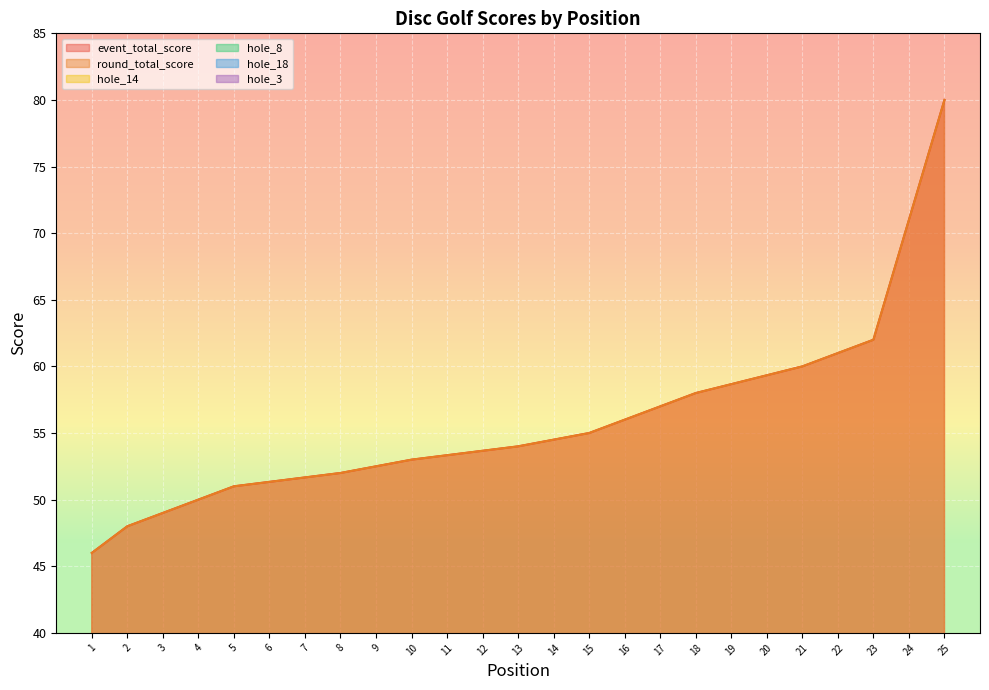

The value of round_total_score at 5 is 51. True or false?

True